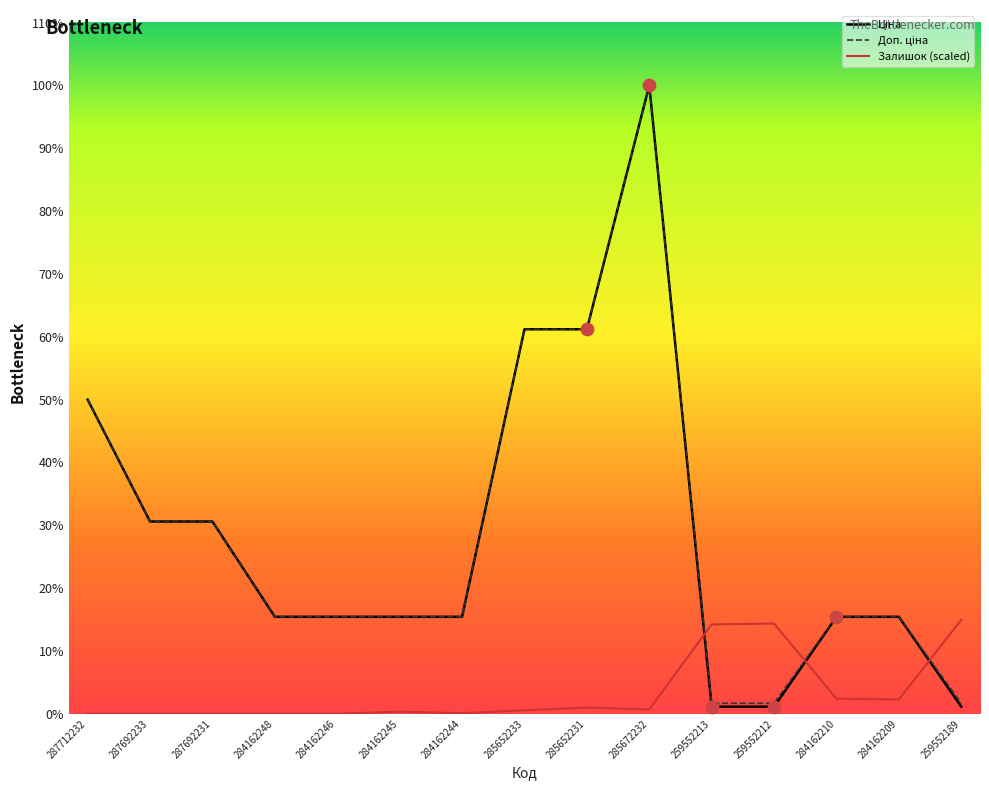

Which series contains the highest Y value?

Ціна